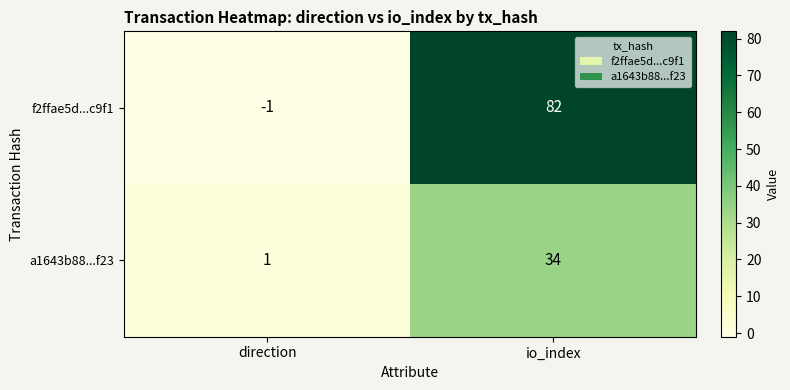

Which series has the largest range (max minus min)?

f2ffae5d...c9f1